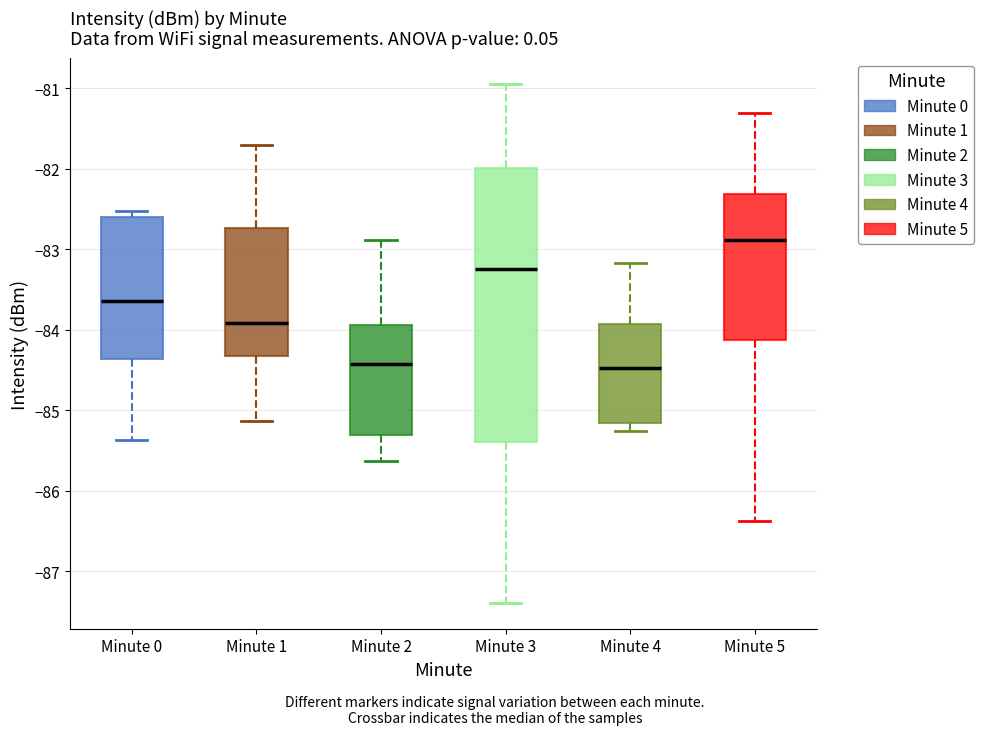

Reading left to right, transcribe this box plot: for each box, give where its median line is, the range the box spans, and where its two whiskers end, as read against the y-axis. The values are not printed on the chart, so give them approximately, as read against the axis.

Minute 0: median -83.6, box -84.4 to -82.6, whiskers -85.4 to -82.5
Minute 1: median -83.9, box -84.3 to -82.7, whiskers -85.1 to -81.7
Minute 2: median -84.4, box -85.3 to -83.9, whiskers -85.6 to -82.9
Minute 3: median -83.2, box -85.4 to -82.0, whiskers -87.4 to -80.9
Minute 4: median -84.5, box -85.2 to -83.9, whiskers -85.3 to -83.2
Minute 5: median -82.9, box -84.1 to -82.3, whiskers -86.4 to -81.3